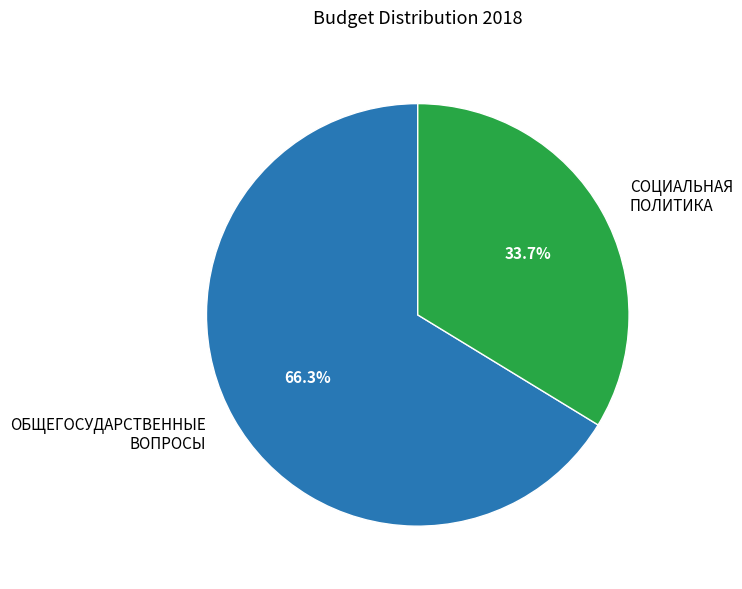

Rank the categories by value from lowest to highest.

СОЦИАЛЬНАЯ ПОЛИТИКА, ОБЩЕГОСУДАРСТВЕННЫЕ ВОПРОСЫ